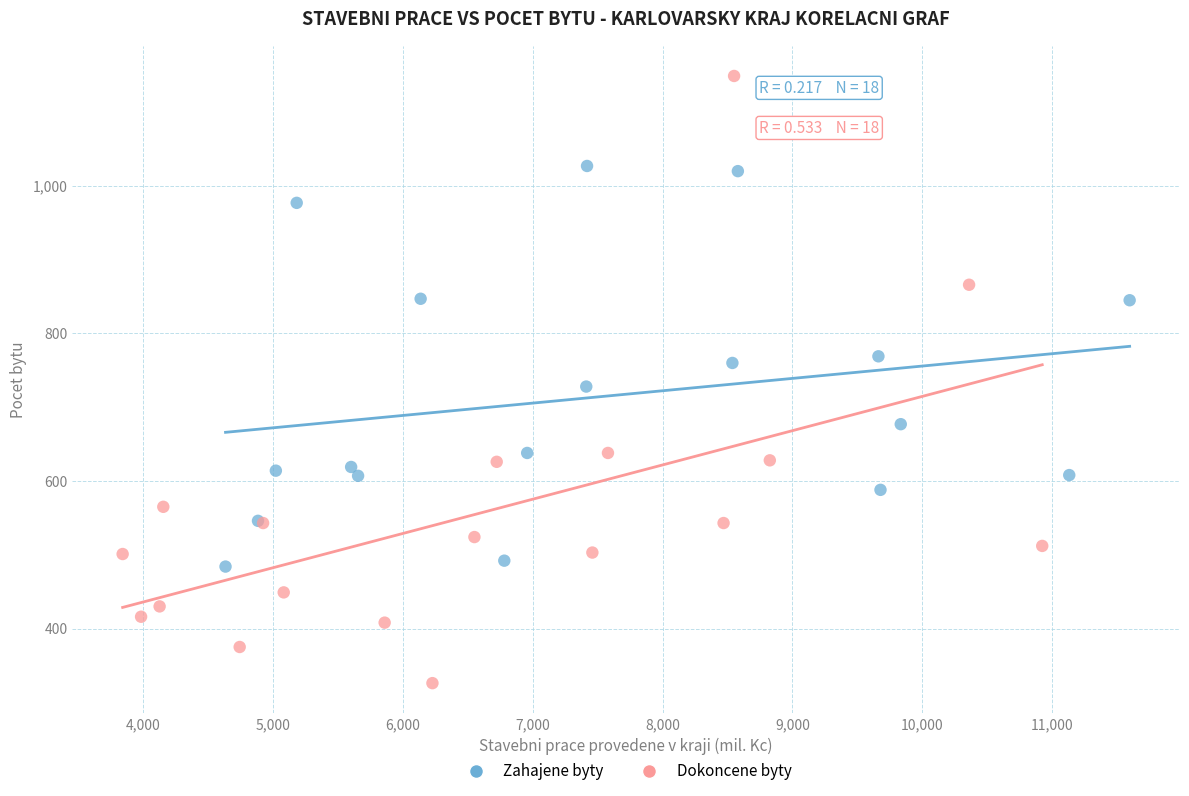

Which series contains the lowest Y value?

Dokoncene byty